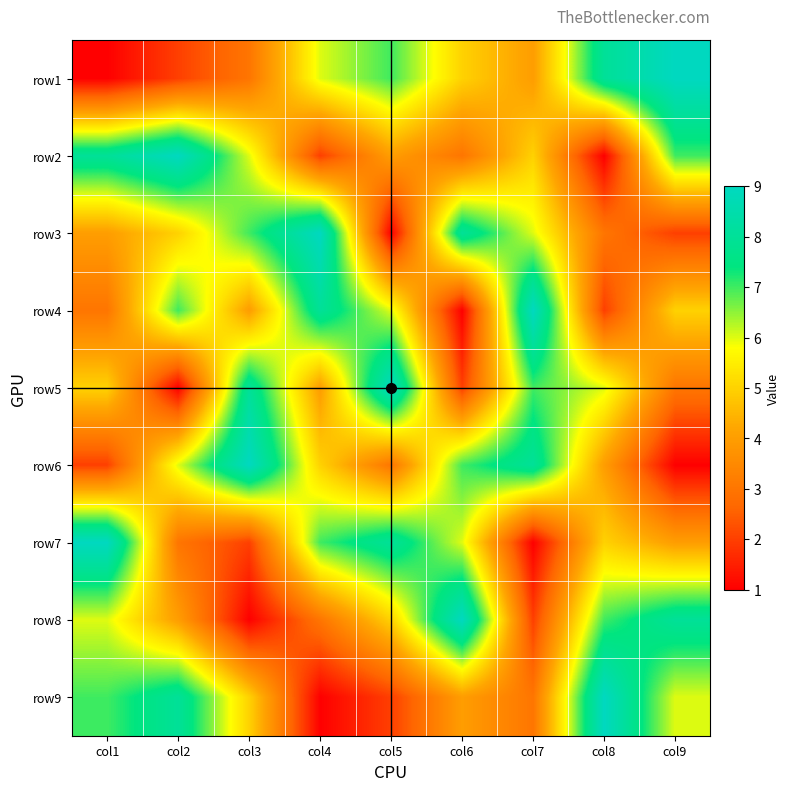

Between col1 and col6, which is larger?

col6